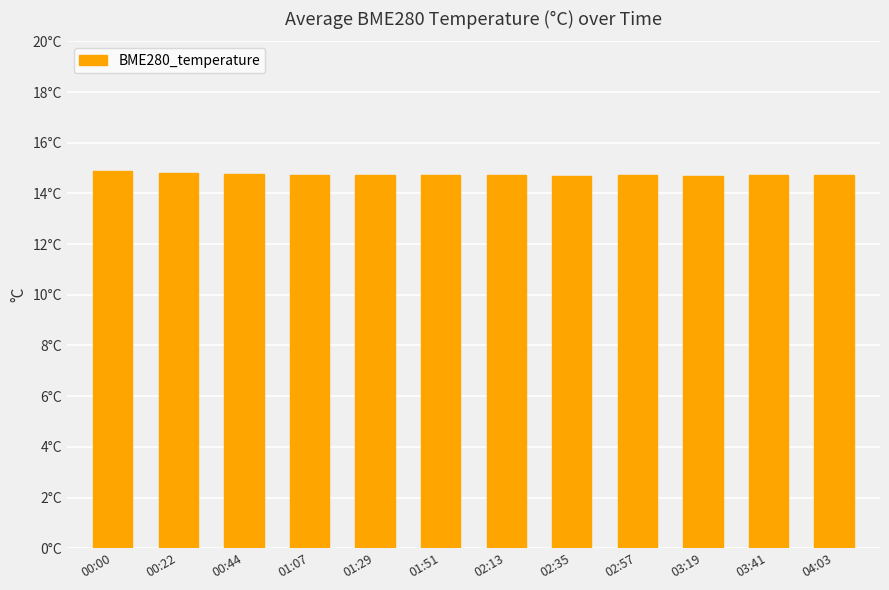

Reading right to left, list all the values displayed in this chart.

14.7	14.7	14.7	14.7	14.7	14.7	14.7	14.7	14.7	14.8	14.8	14.9